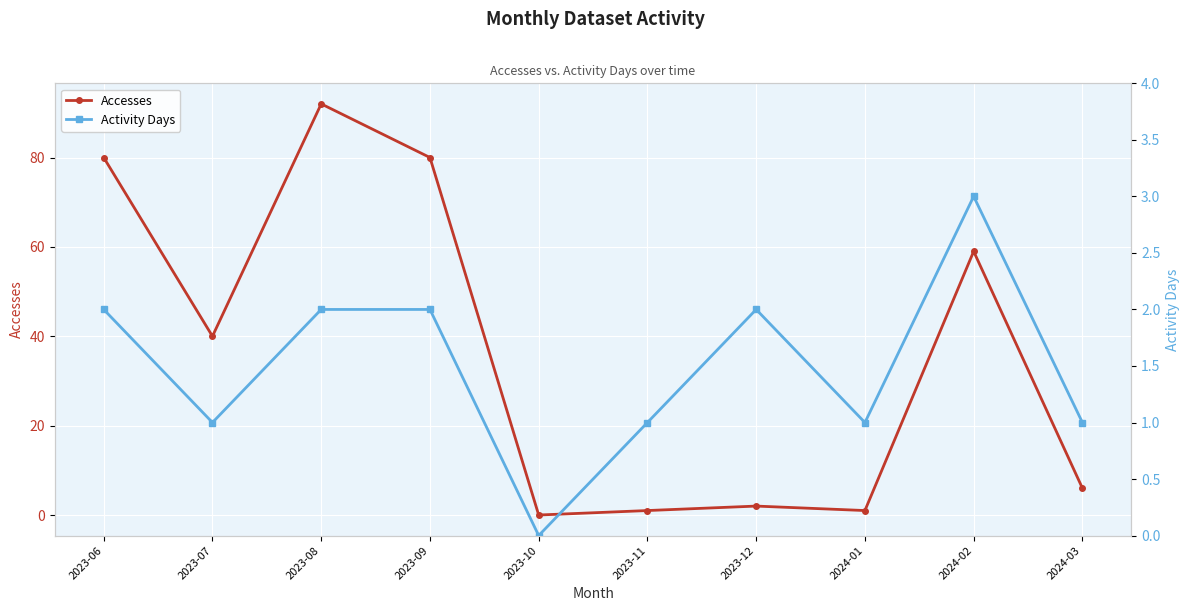

Which series has the largest total across all categories?

Accesses